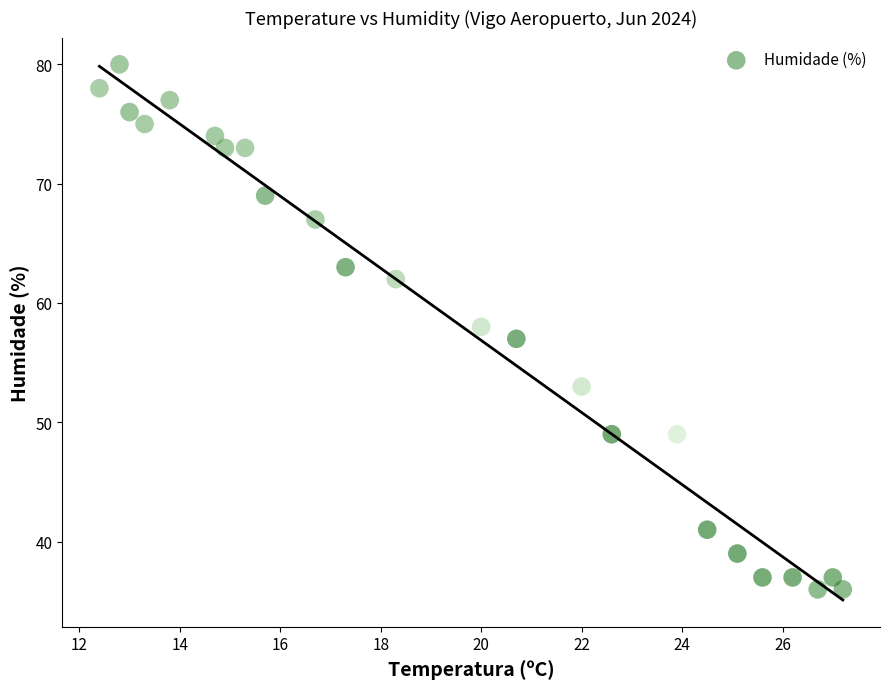

What is the range of Y values (max minus min)?

44